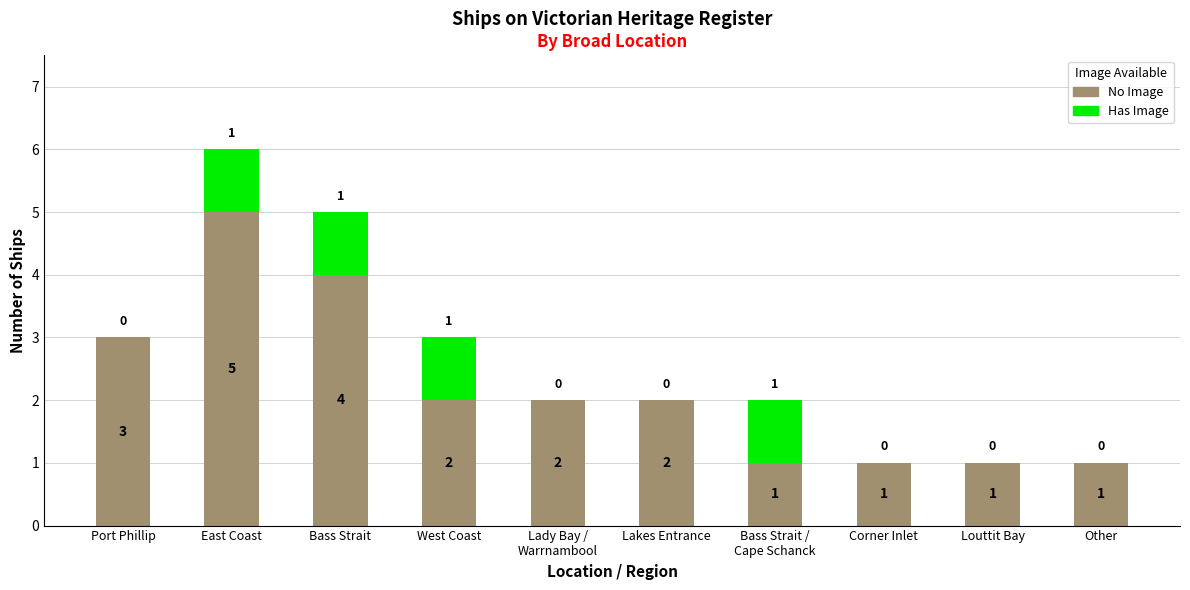

True or false: No Image has a value of 2 at Louttit Bay.

False